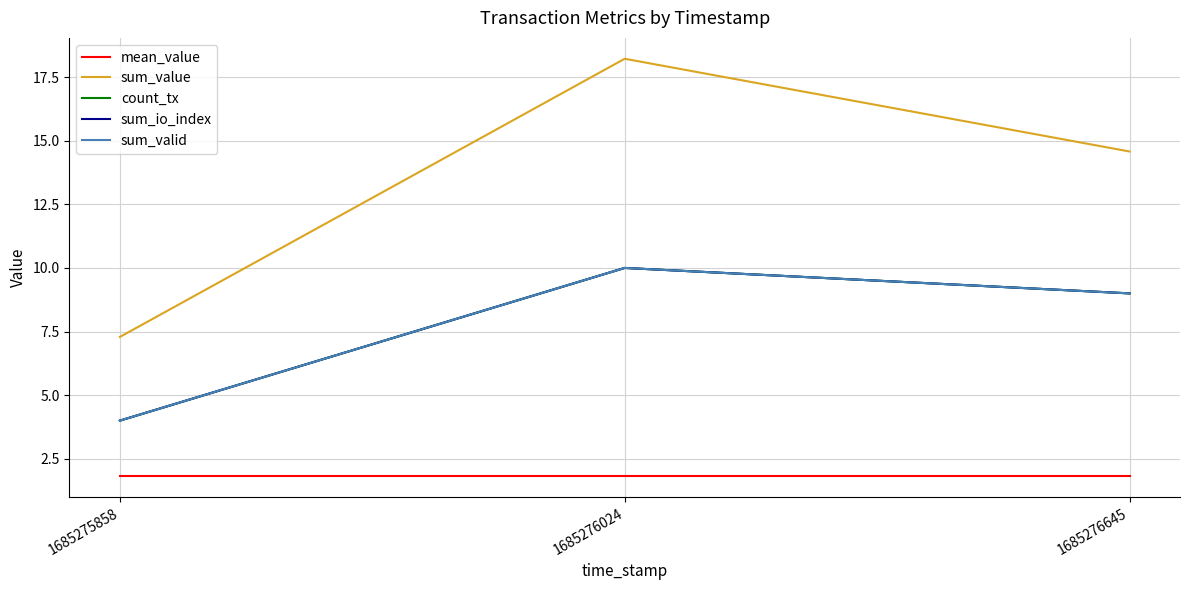

At which category does the chart reach its peak across all series?

1685276024